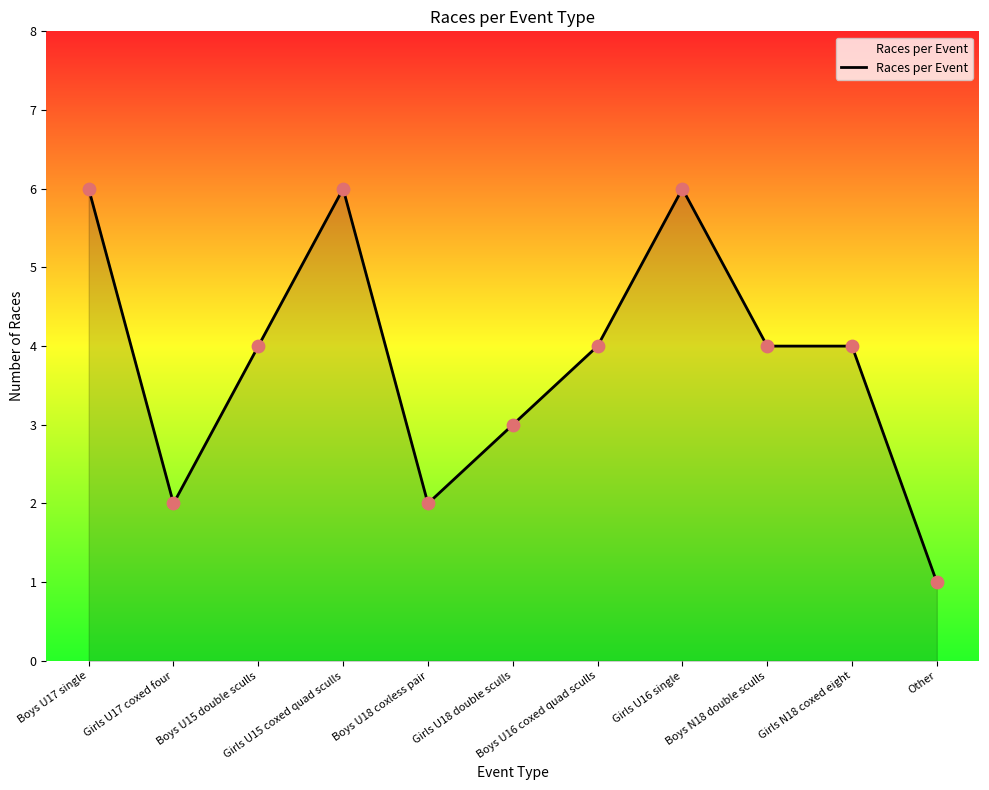

What is the change in value from Girls U17 coxed four to Girls U16 single?

+4